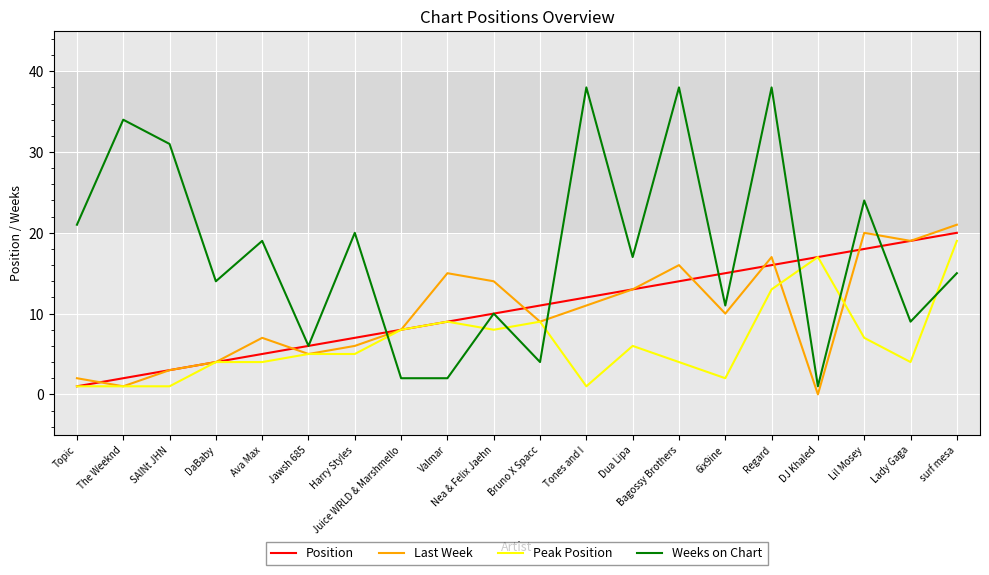

Which category has the lowest value in the Position series?

Topic